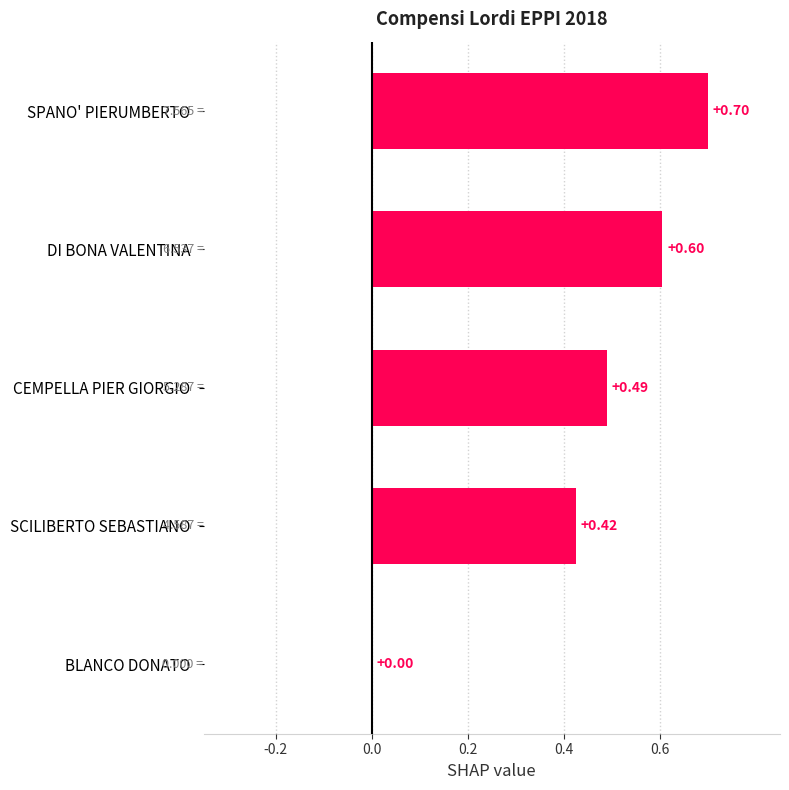

What is the change in value from SPANO' PIERUMBERTO to SCILIBERTO SEBASTIANO?

-0.3